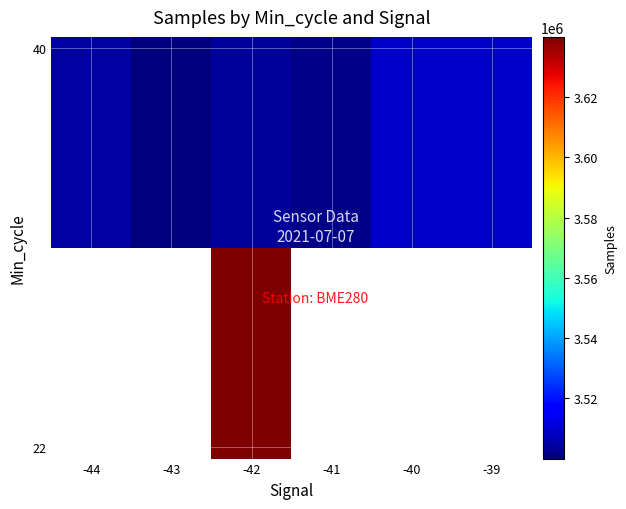

Which label corresponds to the smallest value in the chart?

-43